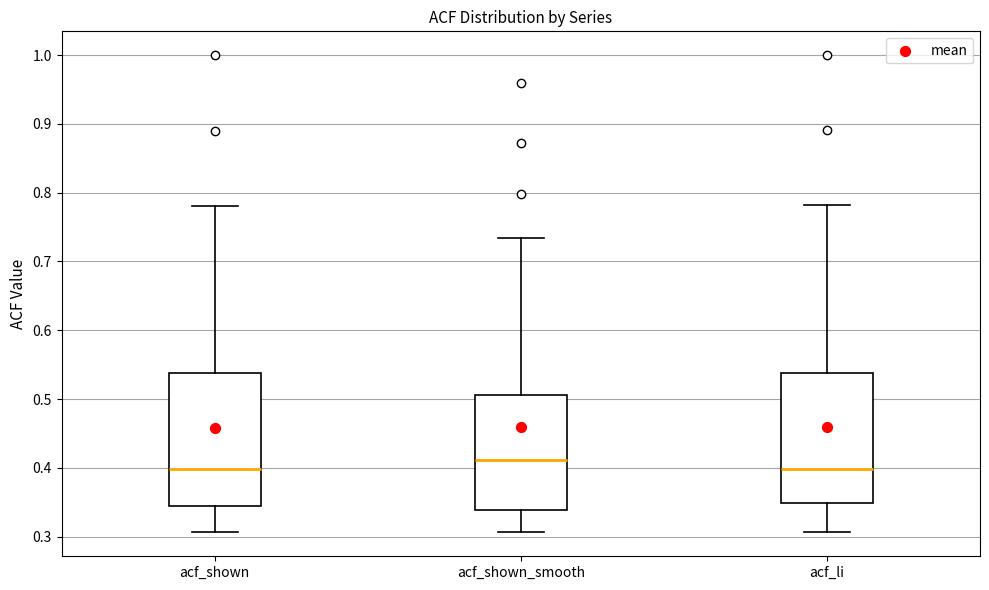

Reading left to right, transcribe this box plot: for each box, give where its median line is, the range the box spans, and where its two whiskers end, as read against the y-axis. The values are not printed on the chart, so give them approximately, as read against the axis.

acf_shown: median 0.40, box 0.34 to 0.54, whiskers 0.31 to 0.78
acf_shown_smooth: median 0.41, box 0.34 to 0.51, whiskers 0.31 to 0.73
acf_li: median 0.40, box 0.35 to 0.54, whiskers 0.31 to 0.78